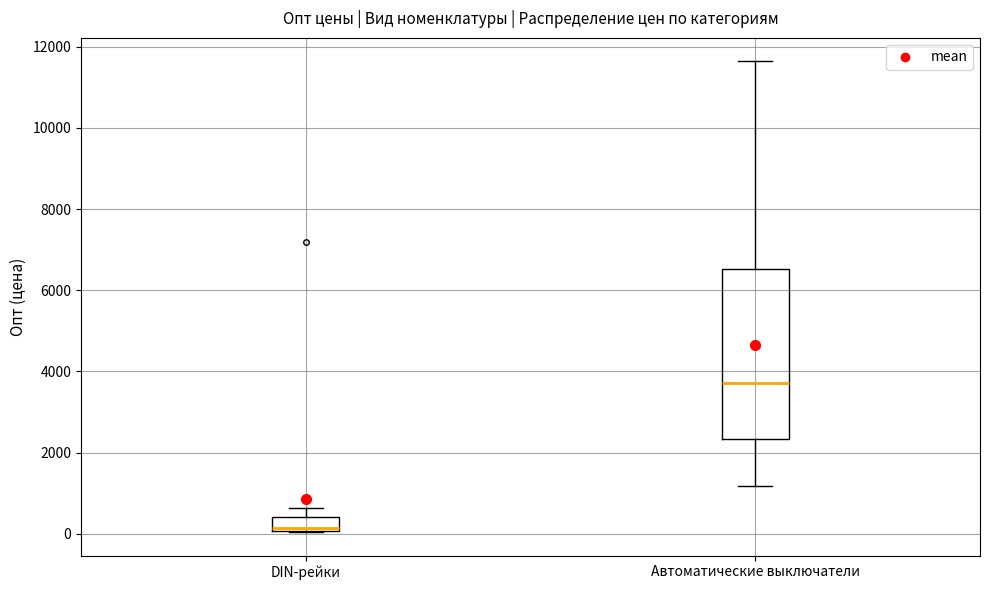

Reading left to right, read every box against the y-axis: the position of its median line, the range the box covers, and the ends of its whiskers. The values are not printed on the chart, so give them approximately, as read against the axis.

DIN-рейки: median 200, box 0 to 400, whiskers 0 to 600
Автоматические выключатели: median 3800, box 2400 to 6600, whiskers 1200 to 11600